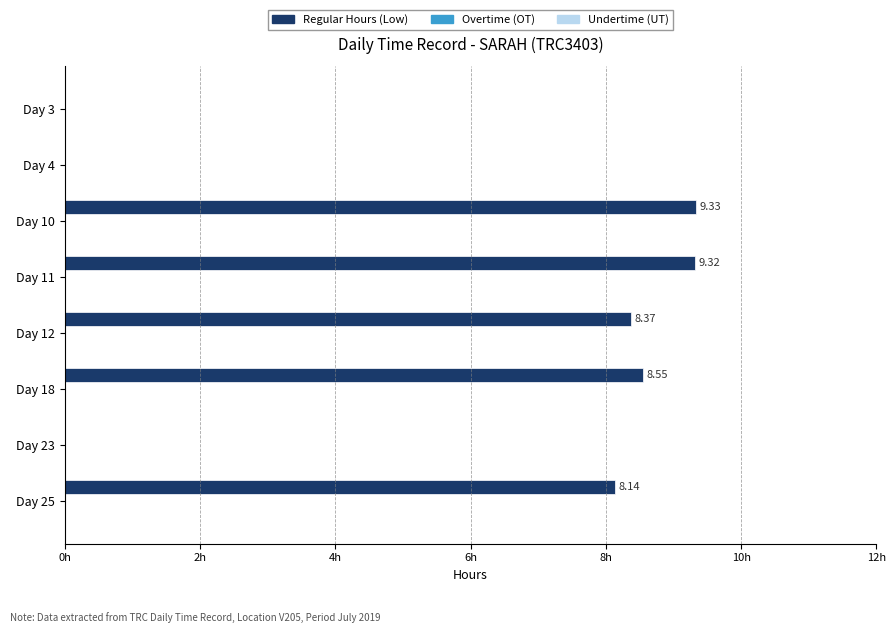

Which has a higher value, Day 18 or Day 4?

Day 18